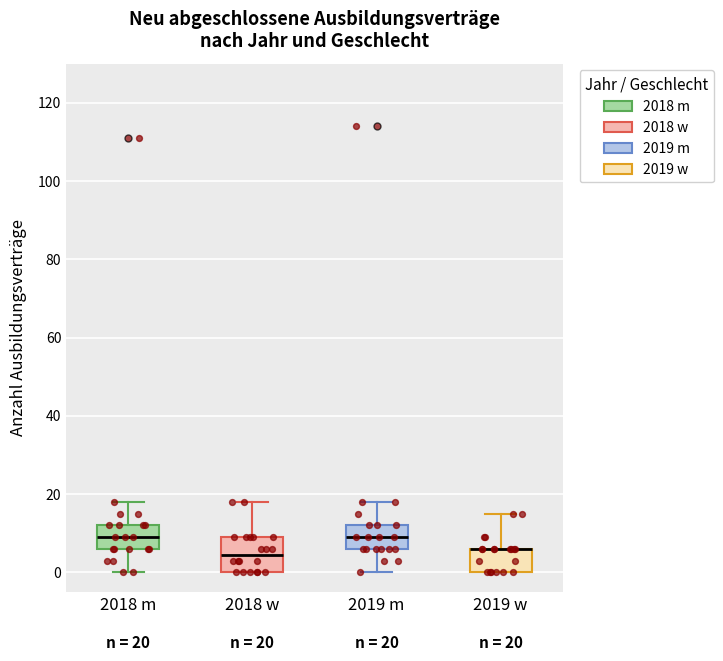

Comparing the boxes themselves (not the whiskers), which one is the tallest?

2018 w